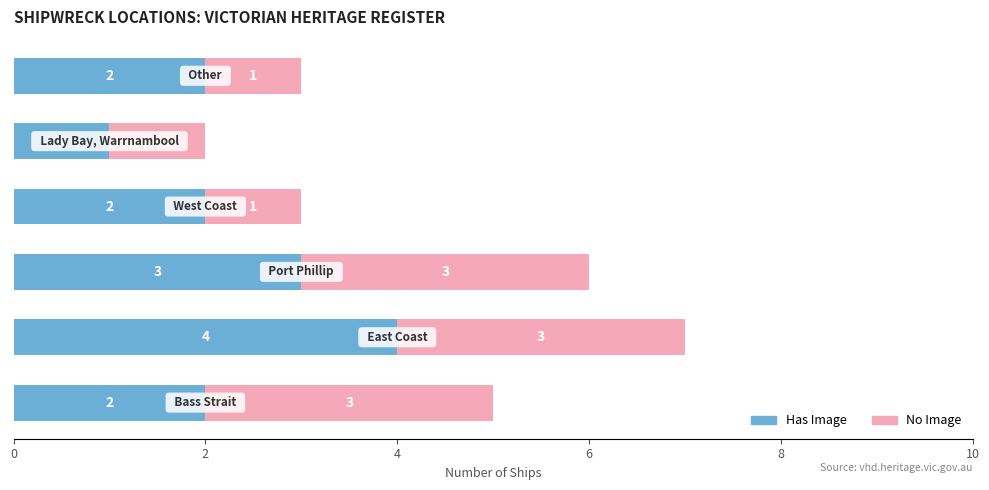

How many Has Image values are between 2 and 3?

4